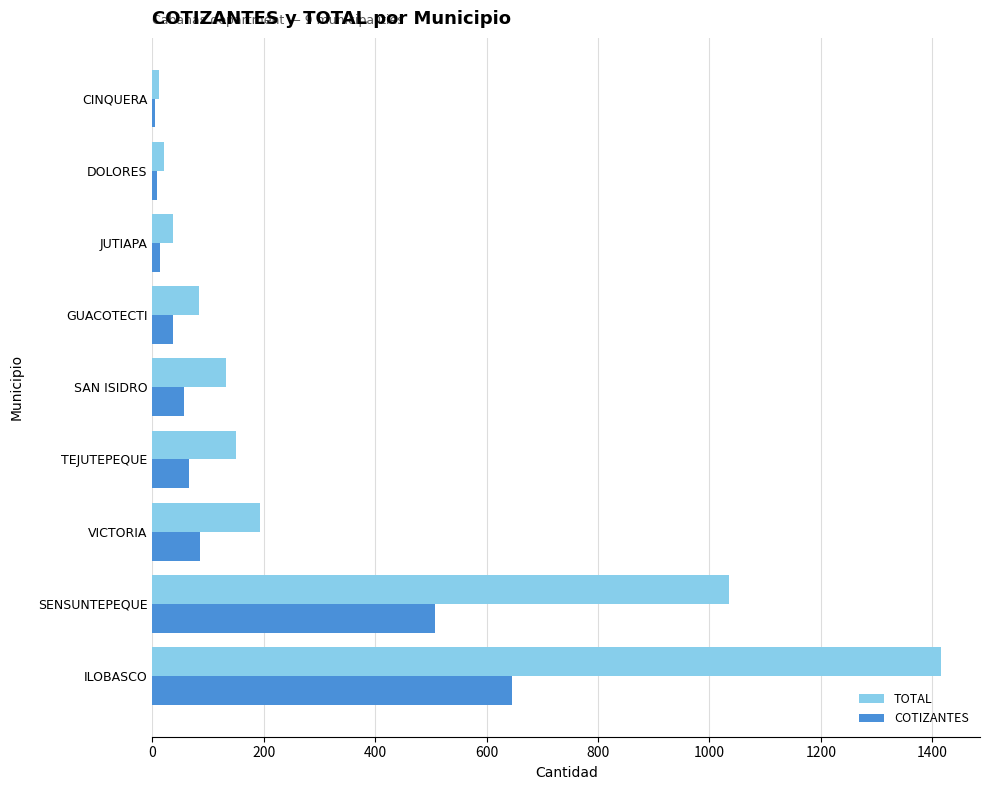

What is the difference between the maximum and second lowest values in the TOTAL series?

1395